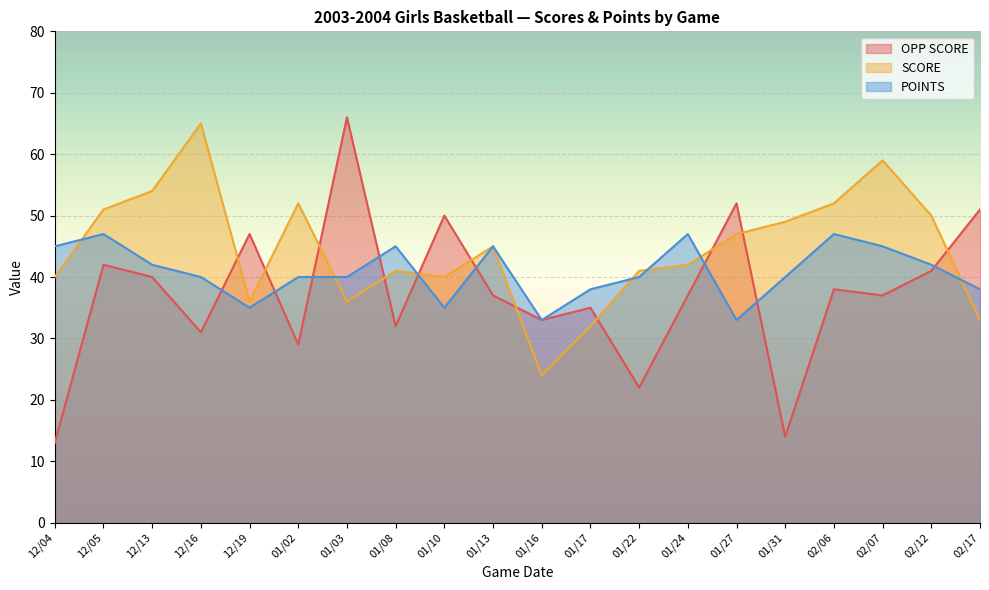

How many series are shown in this chart?

3